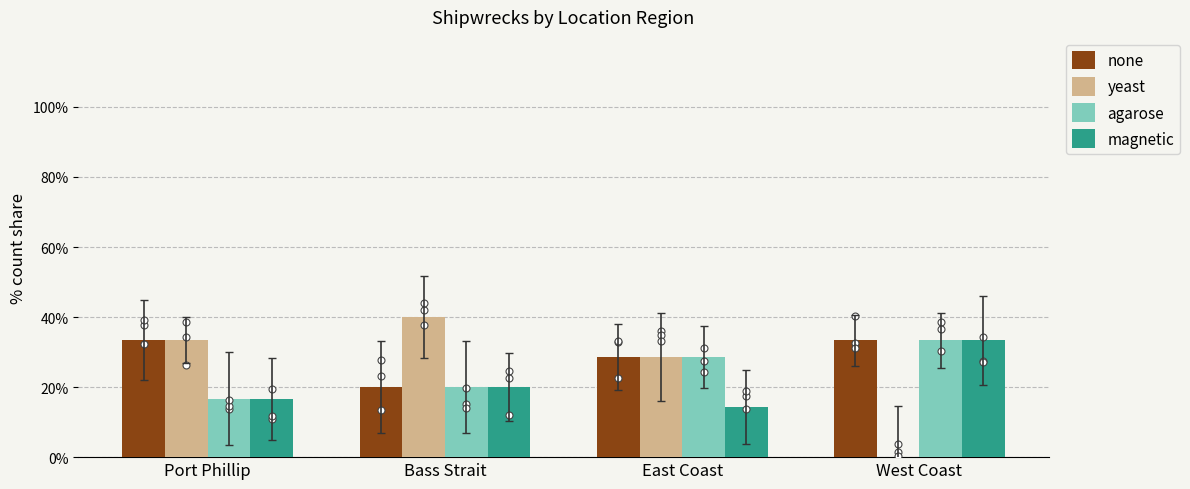

Which series reaches the maximum Y coordinate?

yeast